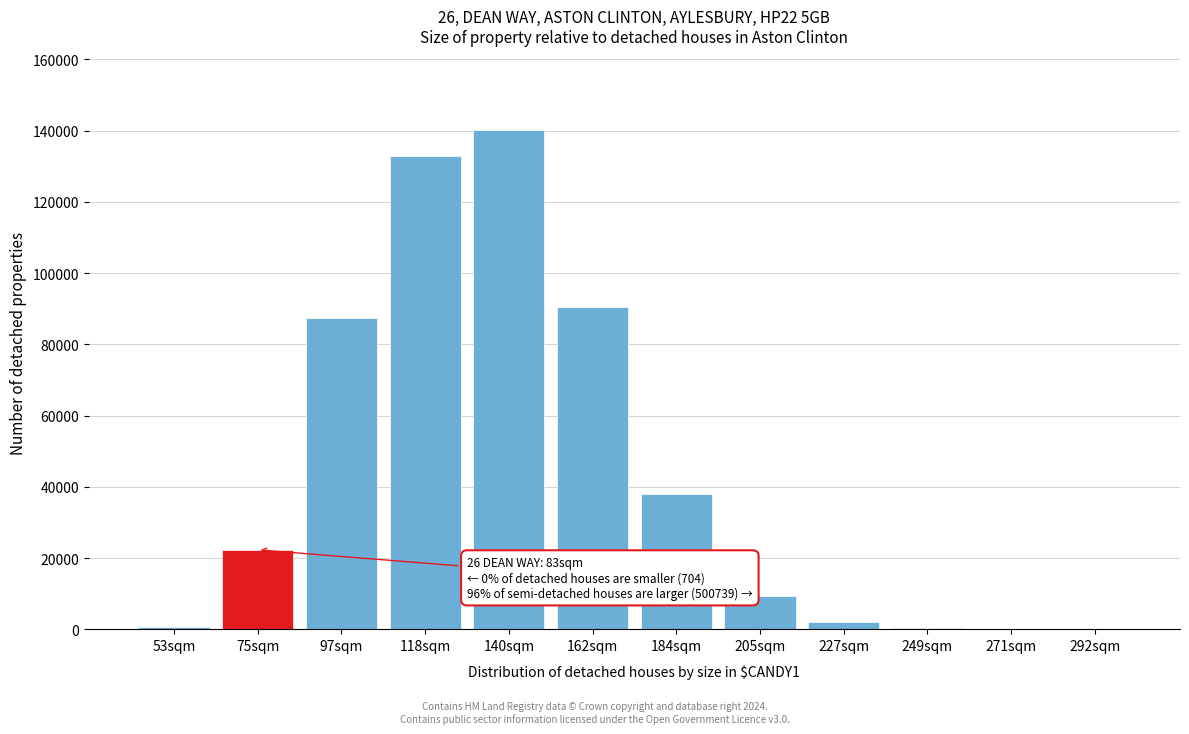

What is the maximum value shown in the chart?

140062